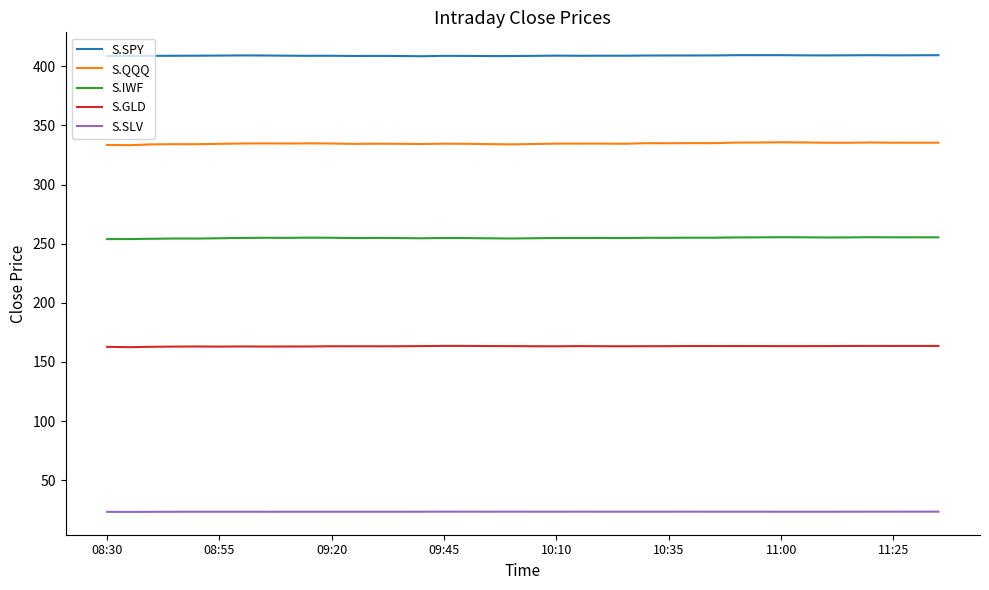

Rank the series by their maximum value, from lowest to highest.

S.SLV, S.GLD, S.IWF, S.QQQ, S.SPY